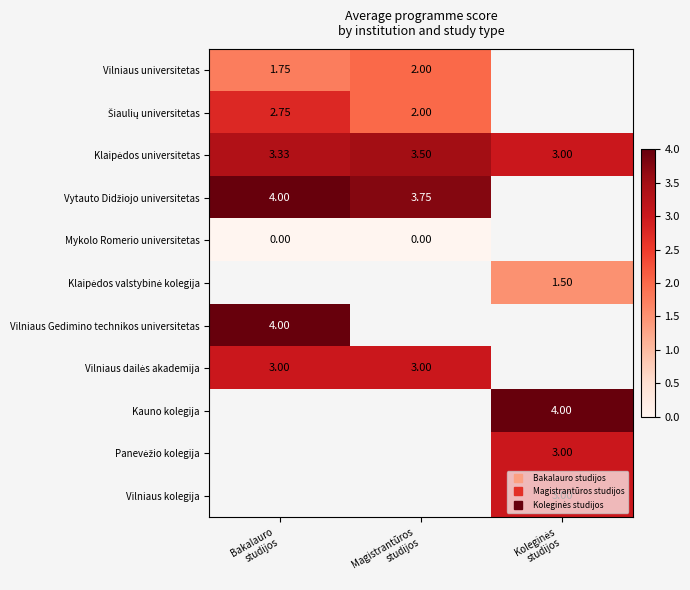

At how many categories does at least one series exceed 3?

3